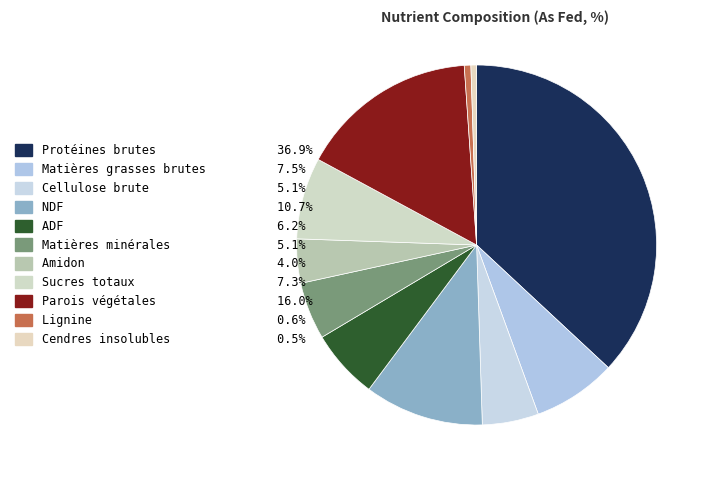

How many segments does this pie chart have?

11